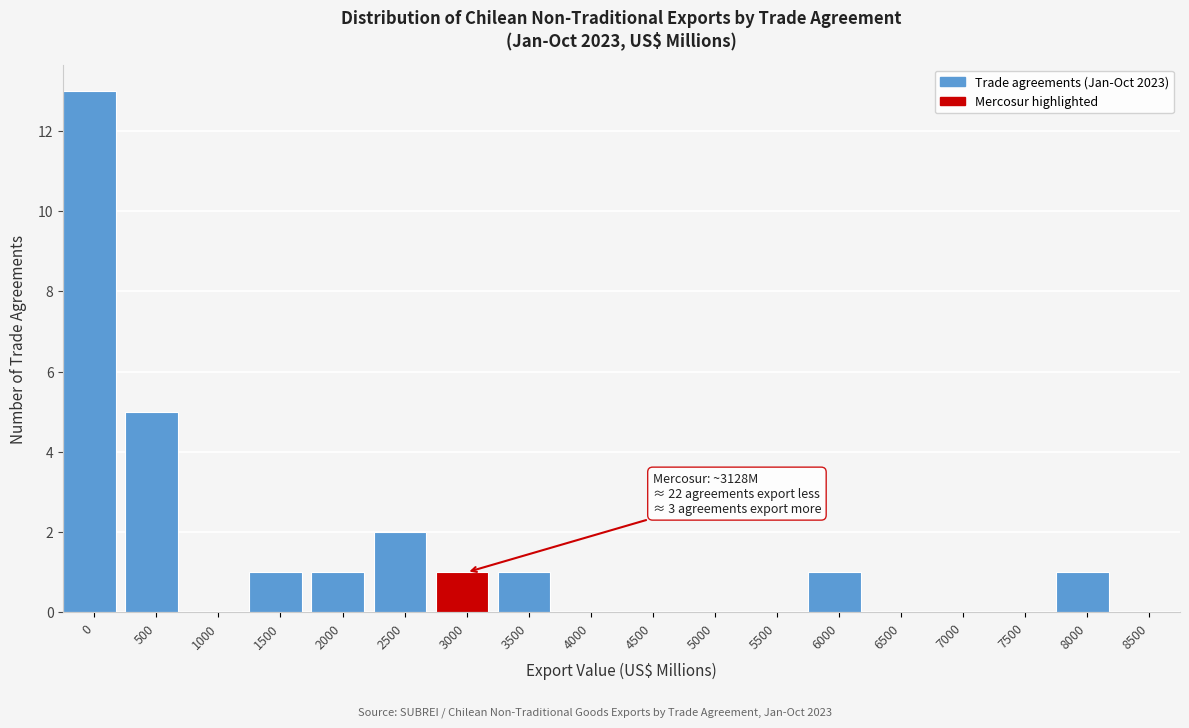

Reading right to left, list all the values displayed in this chart.

8500=0	8000=1	7500=0	7000=0	6500=0	6000=1	5500=0	5000=0	4500=0	4000=0	3500=1	3000=1	2500=2	2000=1	1500=1	1000=0	500=5	0=13